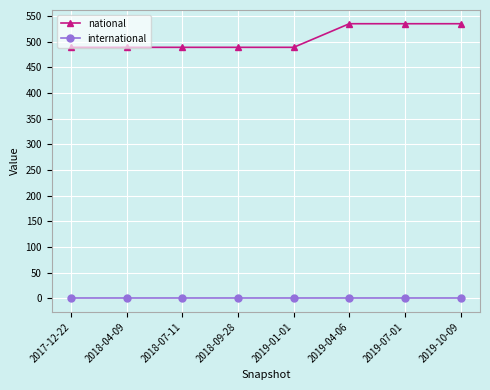

What is the highest value of the national series?

535